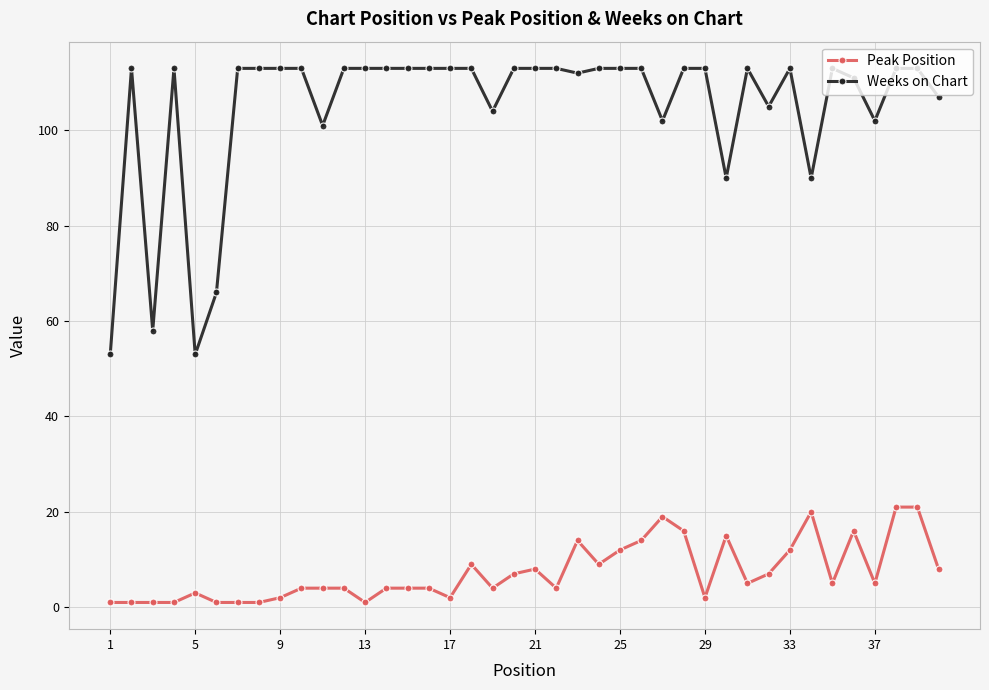

True or false: Peak Position and Weeks on Chart cross at least once.

False